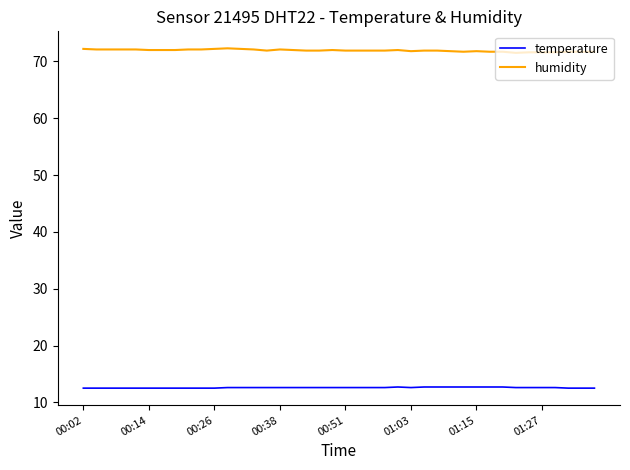

At how many categories does at least one series exceed 67?

40